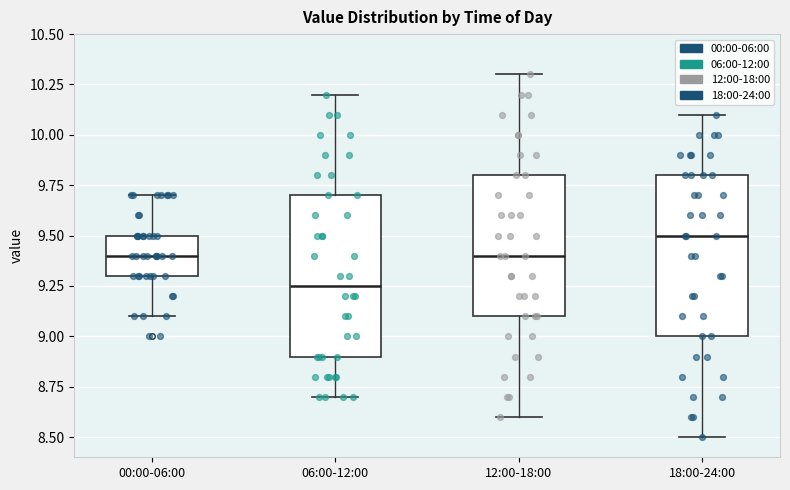

Which box has the highest median line?

18:00-24:00